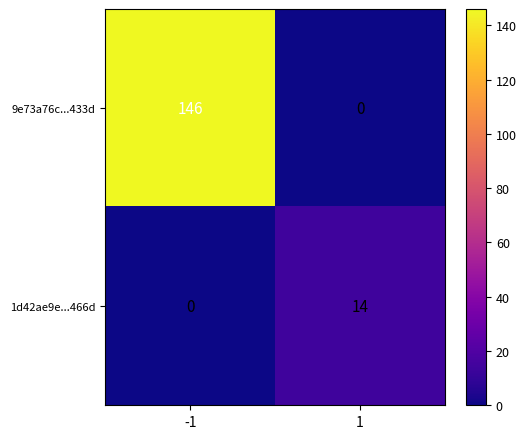

The 1d42ae9e...466d series shows 0 at -1. True or false?

True